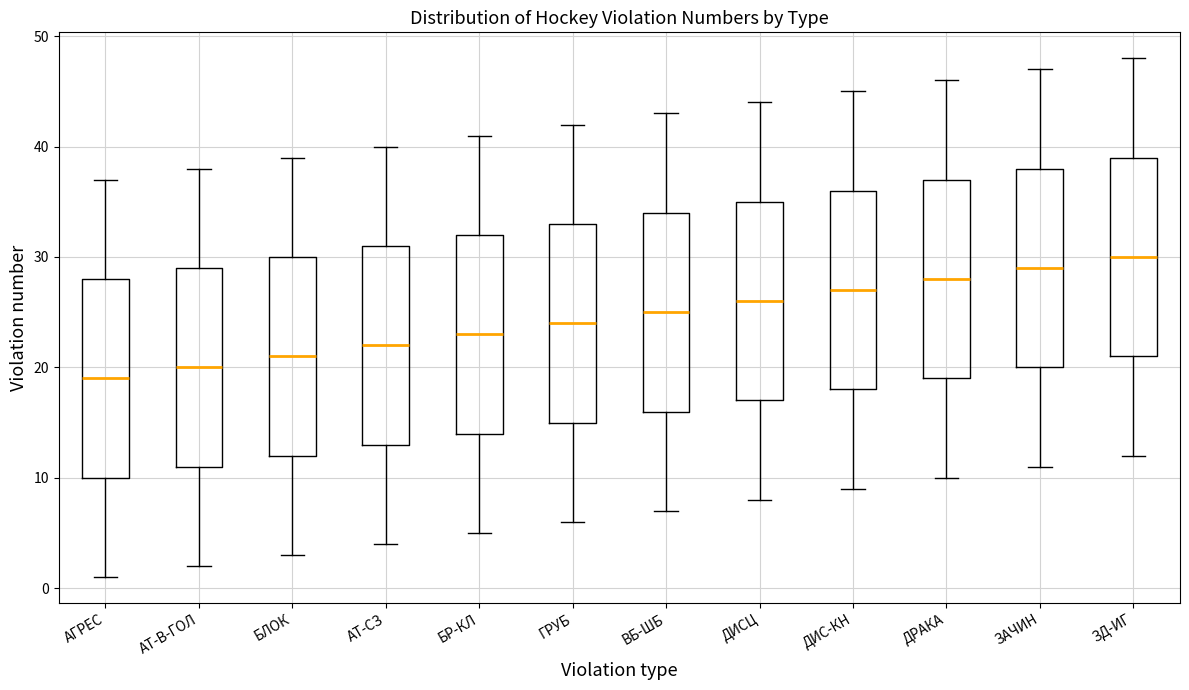

Reading left to right, read every box against the y-axis: the position of its median line, the range the box covers, and the ends of its whiskers. The values are not printed on the chart, so give them approximately, as read against the axis.

АГРЕС: median 19, box 10 to 28, whiskers 1 to 37
АТ-В-ГОЛ: median 20, box 11 to 29, whiskers 2 to 38
БЛОК: median 21, box 12 to 30, whiskers 3 to 39
АТ-СЗ: median 22, box 13 to 31, whiskers 4 to 40
БР-КЛ: median 23, box 14 to 32, whiskers 5 to 41
ГРУБ: median 24, box 15 to 33, whiskers 6 to 42
ВБ-ШБ: median 25, box 16 to 34, whiskers 7 to 43
ДИСЦ: median 26, box 17 to 35, whiskers 8 to 44
ДИС-КН: median 27, box 18 to 36, whiskers 9 to 45
ДРАКА: median 28, box 19 to 37, whiskers 10 to 46
ЗАЧИН: median 29, box 20 to 38, whiskers 11 to 47
ЗД-ИГ: median 30, box 21 to 39, whiskers 12 to 48